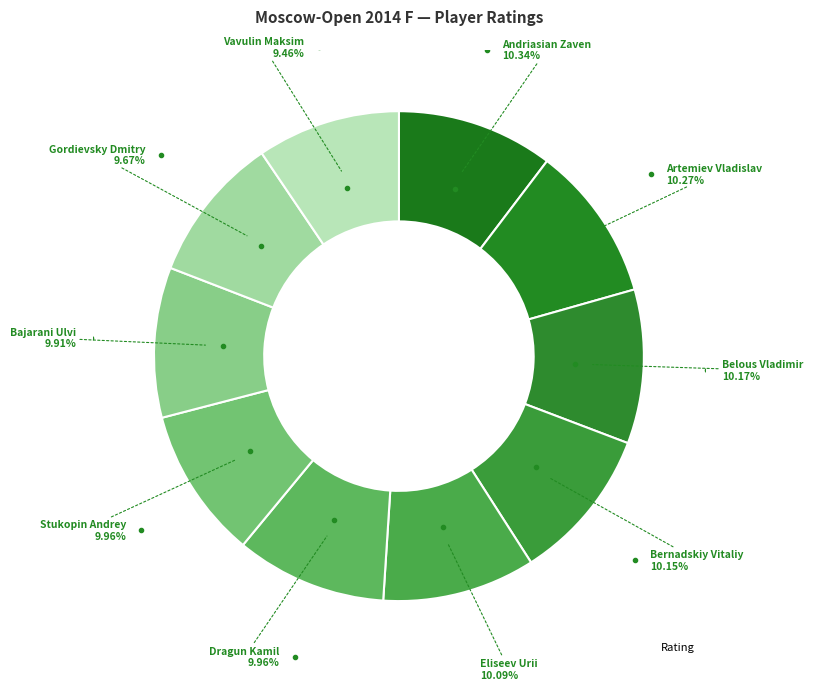

How many segments does this pie chart have?

10